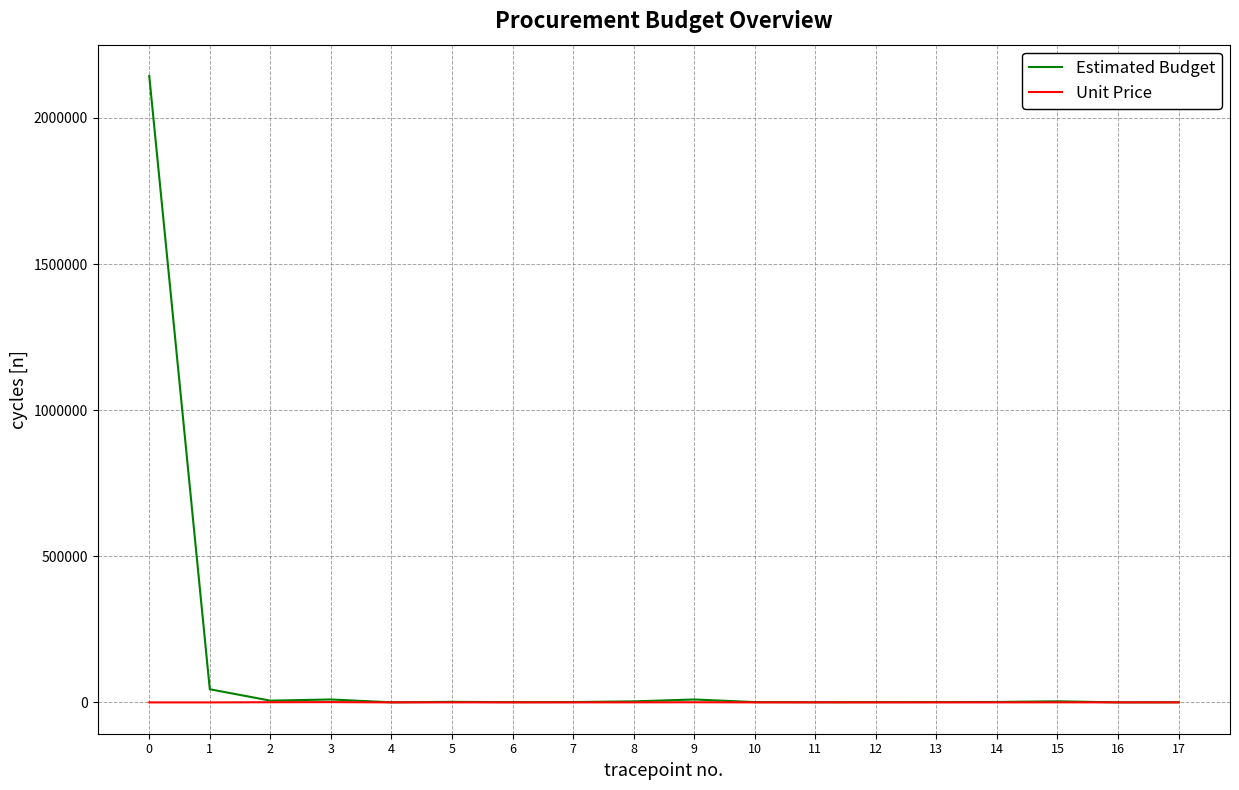

Which series has the largest range (max minus min)?

Estimated Budget